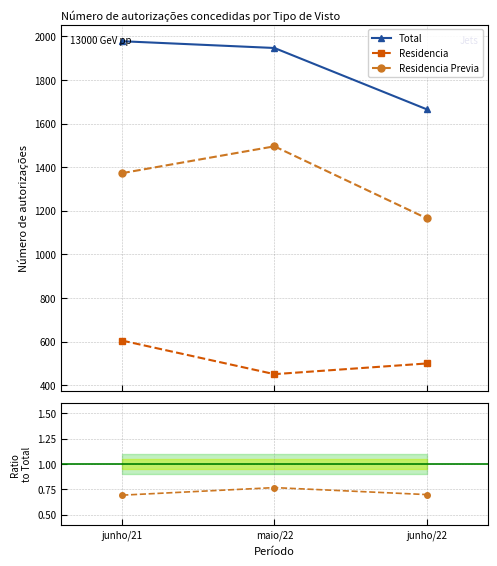

What is the difference between the maximum and minimum values in the Total series?

312.0